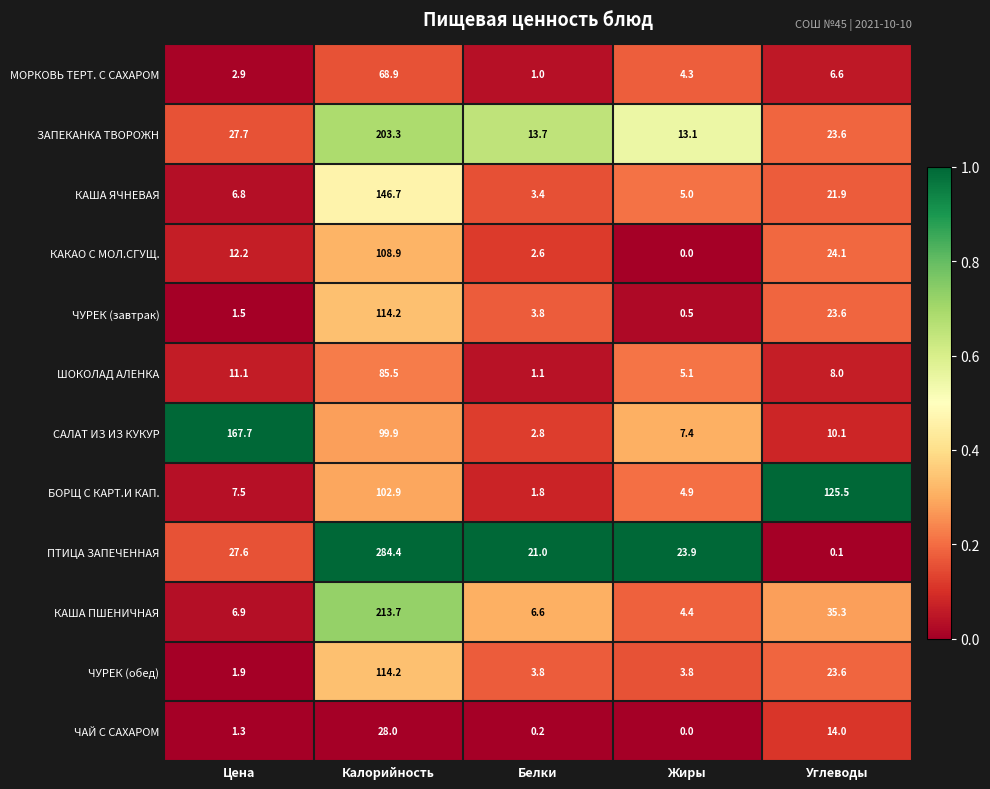

Between Цена and Калорийность, which series saw the biggest shift?

ПТИЦА ЗАПЕЧЕННАЯ